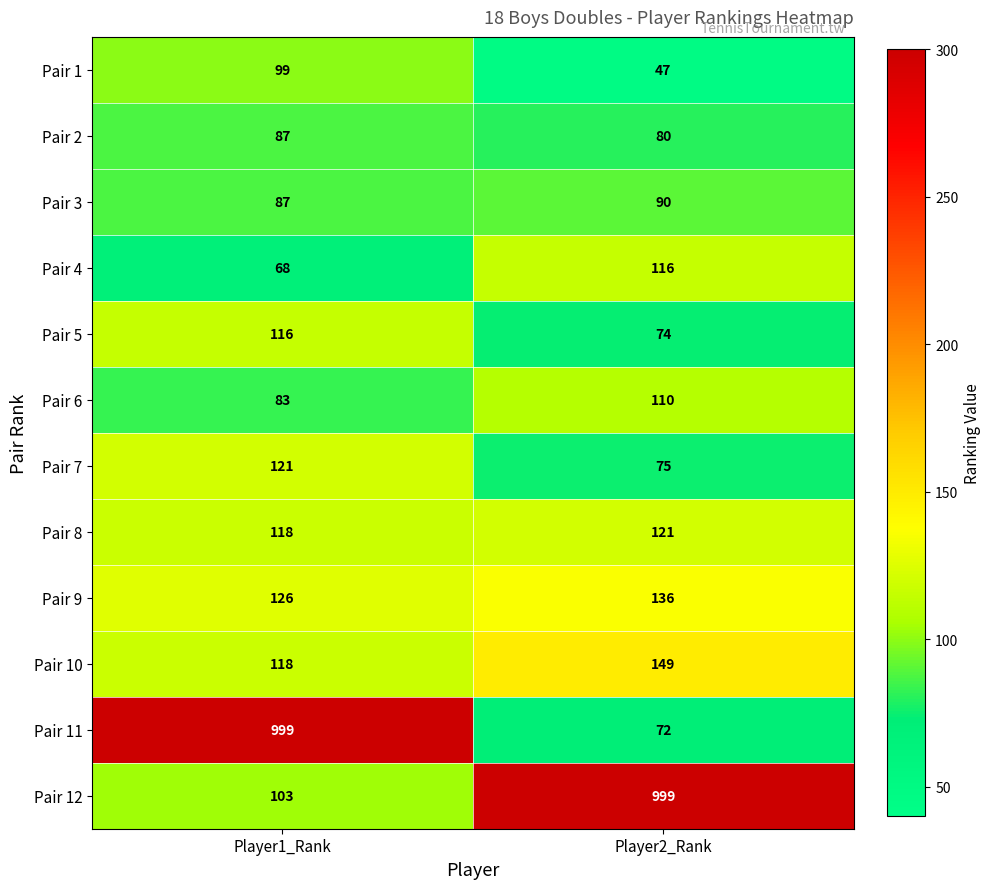

What is the highest value of the Pair 7 series?

121